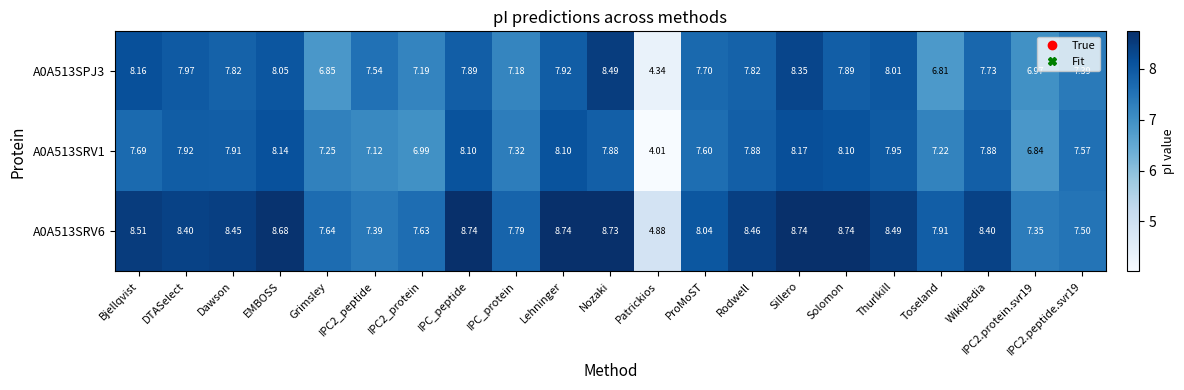

Count the number of categories in the chart.

21